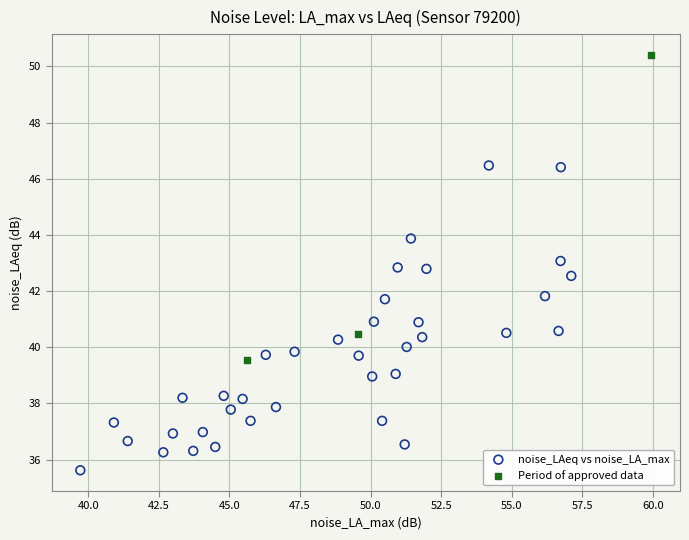

Which series reaches the minimum Y coordinate?

noise_LAeq vs noise_LA_max